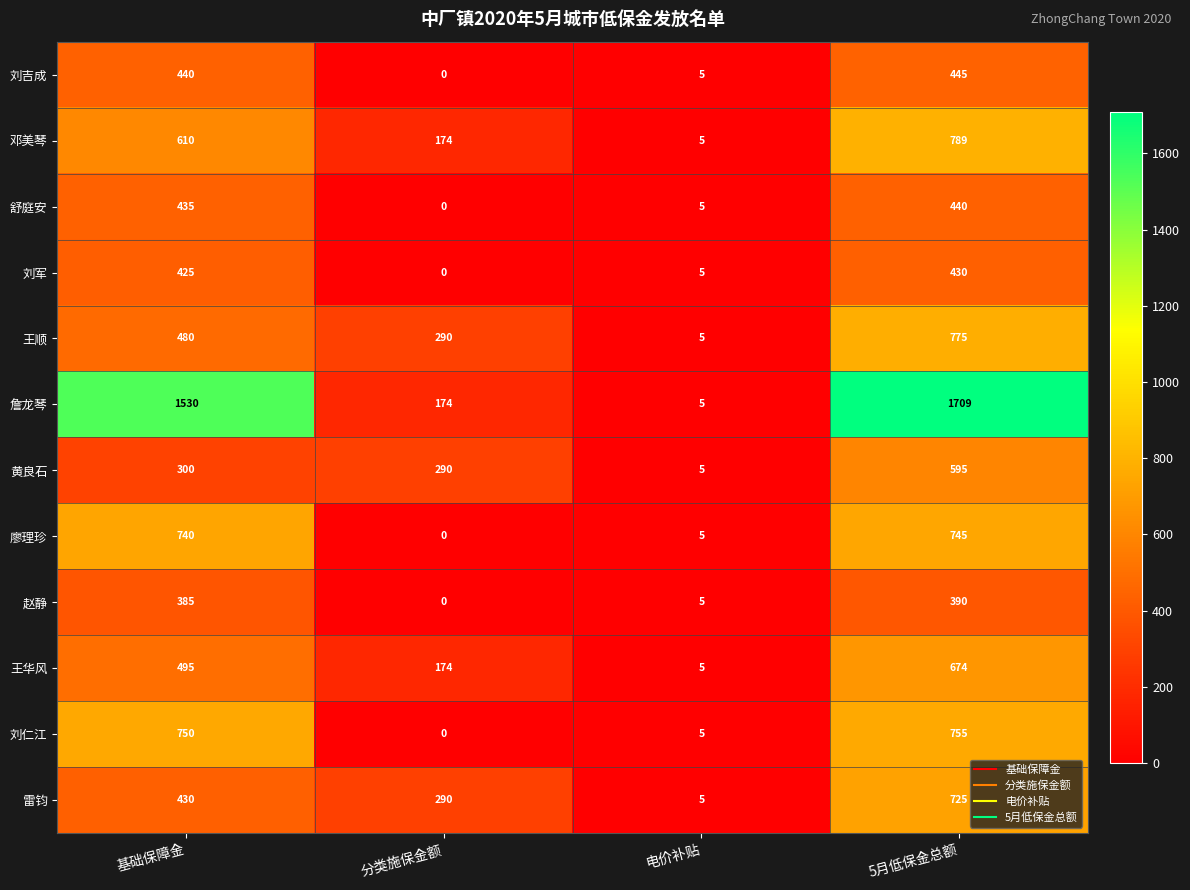

What is the approximate value of 王华风 at 5月低保金总额, to the nearest 50?

650